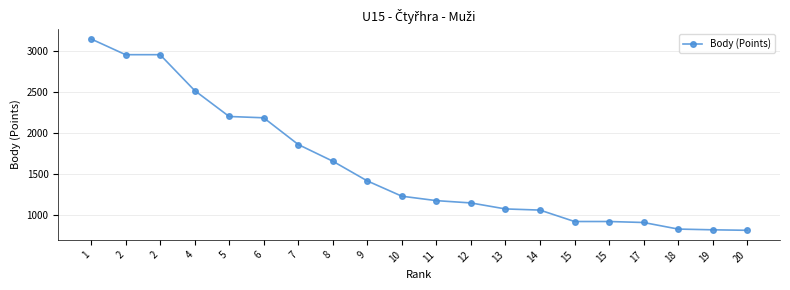

How many lines are shown in the chart?

1